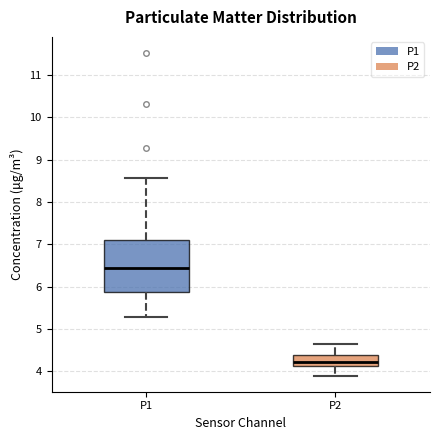

Reading left to right, transcribe this box plot: for each box, give where its median line is, the range the box spans, and where its two whiskers end, as read against the y-axis. The values are not printed on the chart, so give them approximately, as read against the axis.

P1: median 6.5, box 5.9 to 7.1, whiskers 5.3 to 8.6
P2: median 4.2, box 4.1 to 4.4, whiskers 3.9 to 4.7